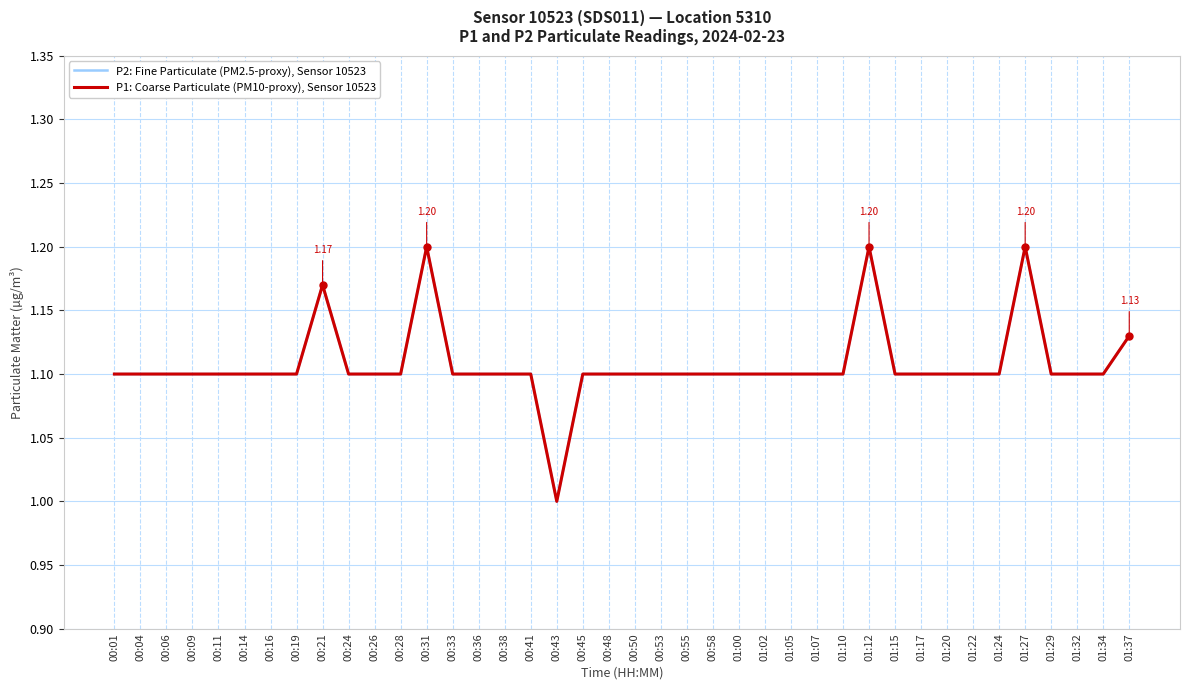

What is the sum of the P1: Coarse Particulate (PM10-proxy), Sensor 10523 values at 01:07 and 00:04?

2.2